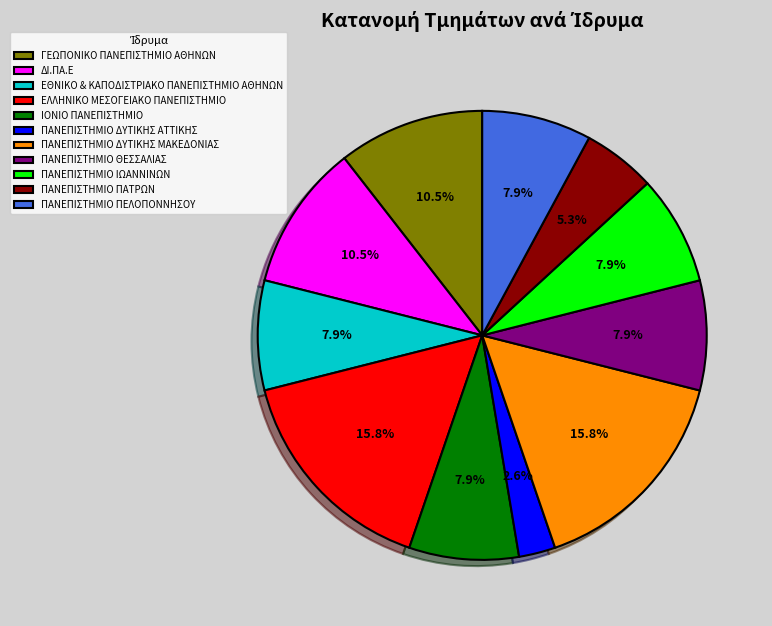

To the nearest percent, what is the difference between the ΠΑΝΕΠΙΣΤΗΜΙΟ ΘΕΣΣΑΛΙΑΣ and ΠΑΝΕΠΙΣΤΗΜΙΟ ΠΑΤΡΩΝ slice percentages?

3%